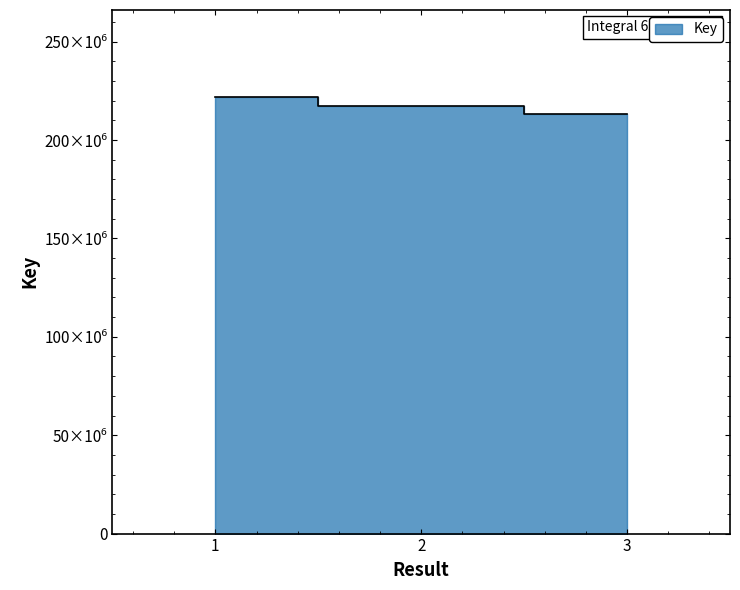

Reading left to right, list all the values displayed in this chart.

221731501	217216625	213361252